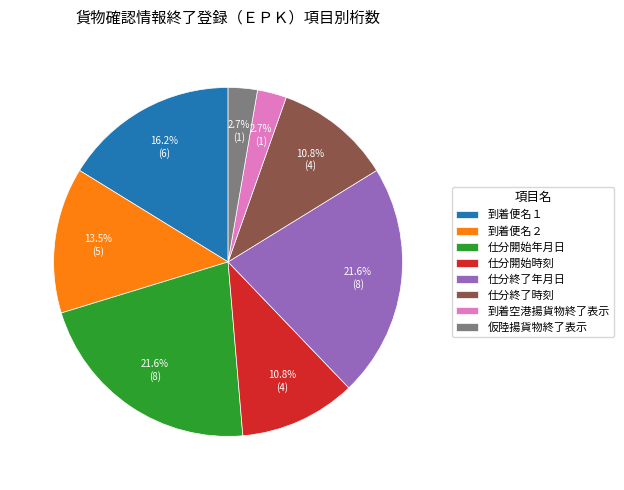

Is there any slice that represents more than half of the pie?

No